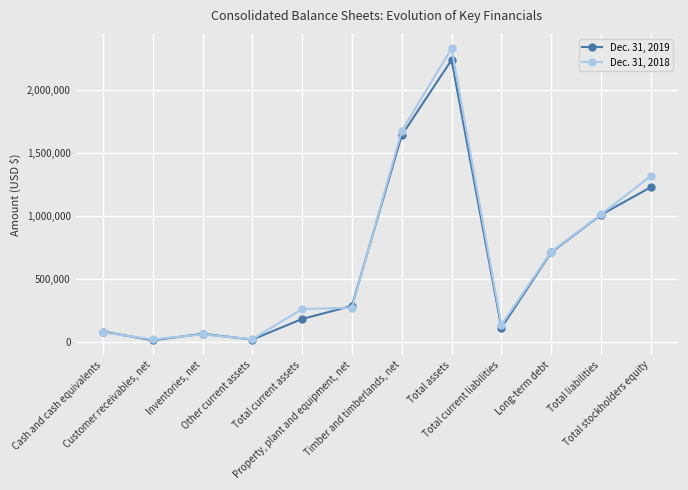

Which label corresponds to the largest value in the chart?

Total assets